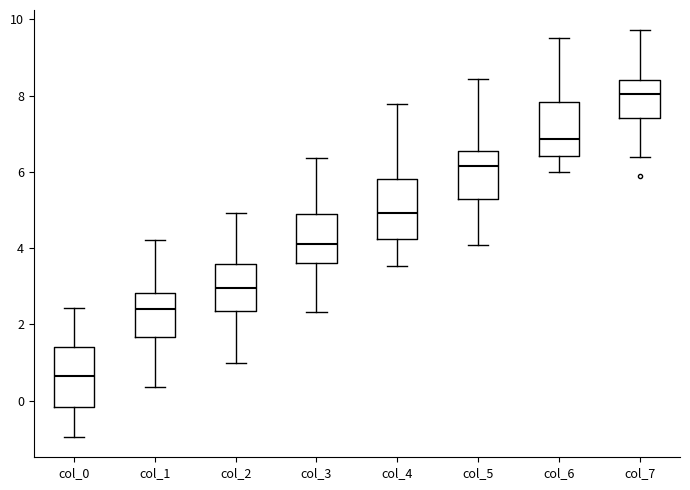

Reading left to right, transcribe this box plot: for each box, give where its median line is, the range the box spans, and where its two whiskers end, as read against the y-axis. The values are not printed on the chart, so give them approximately, as read against the axis.

col_0: median 0.6, box -0.2 to 1.4, whiskers -1.0 to 2.4
col_1: median 2.4, box 1.6 to 2.8, whiskers 0.4 to 4.2
col_2: median 3.0, box 2.4 to 3.6, whiskers 1.0 to 5.0
col_3: median 4.0, box 3.6 to 4.8, whiskers 2.4 to 6.4
col_4: median 5.0, box 4.2 to 5.8, whiskers 3.6 to 7.8
col_5: median 6.2, box 5.2 to 6.6, whiskers 4.0 to 8.4
col_6: median 6.8, box 6.4 to 7.8, whiskers 6.0 to 9.6
col_7: median 8.0, box 7.4 to 8.4, whiskers 6.4 to 9.8